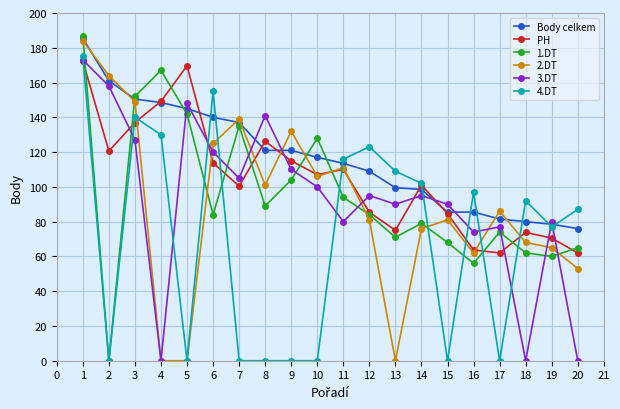

What is the difference between the highest and lowest values at 9?

132.0